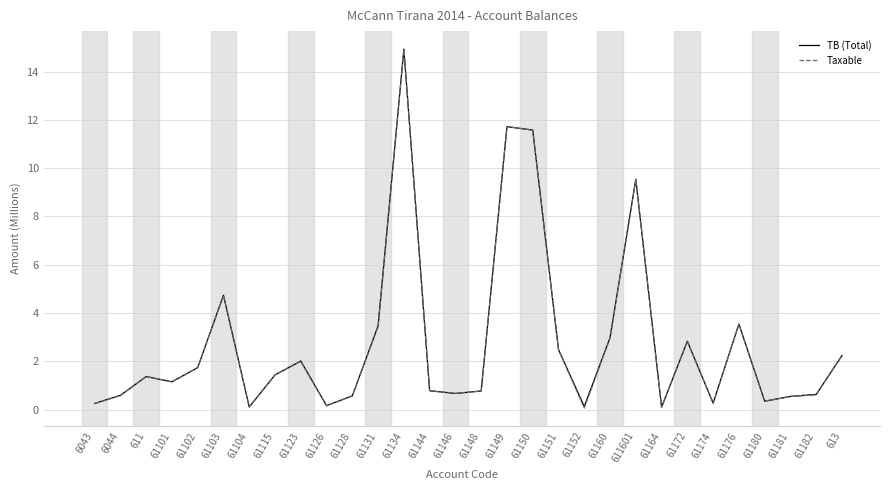

The value of TB (Total) at 61115 is 1.4. True or false?

True